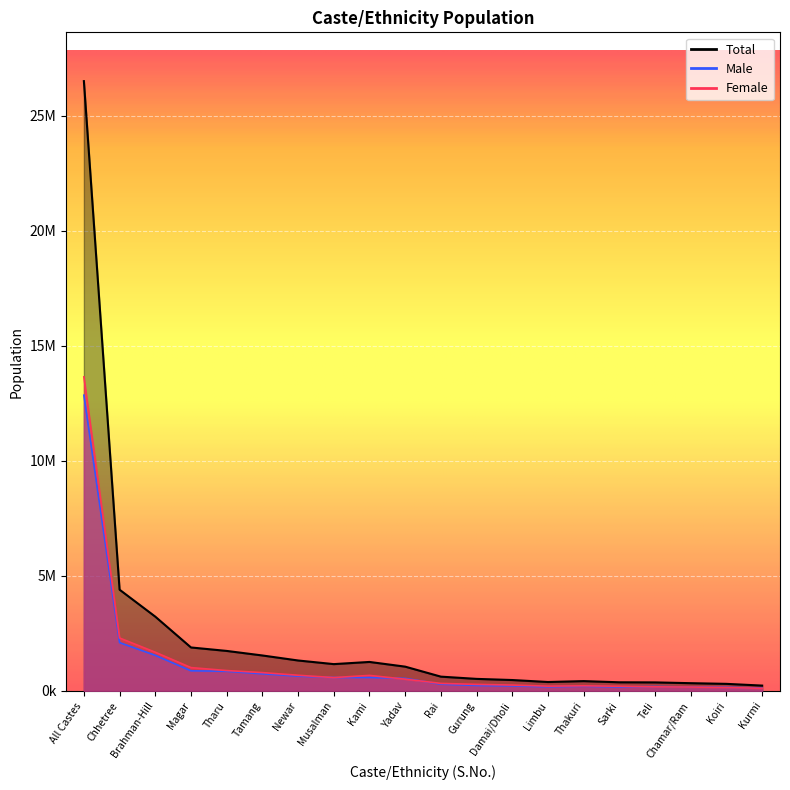

Reading left to right, transcribe all the data shown in this chart.

Total: 26494504	4398053	3226903	1887733	1737470	1539830	1321933	1164255	1258554	1054458	620004	522641	472862	387300	425623	374816	369688	335893	306393	231129
Male: 12849041	2098534	1546082	874416	852969	744868	642352	584754	585008	544370	293907	238861	219297	180504	204043	172438	191633	169206	157846	119710
Female: 13645463	2299519	1680821	1013317	884501	794962	679581	579501	673546	510088	326097	283780	253565	206796	221580	202378	178055	166687	148547	111419